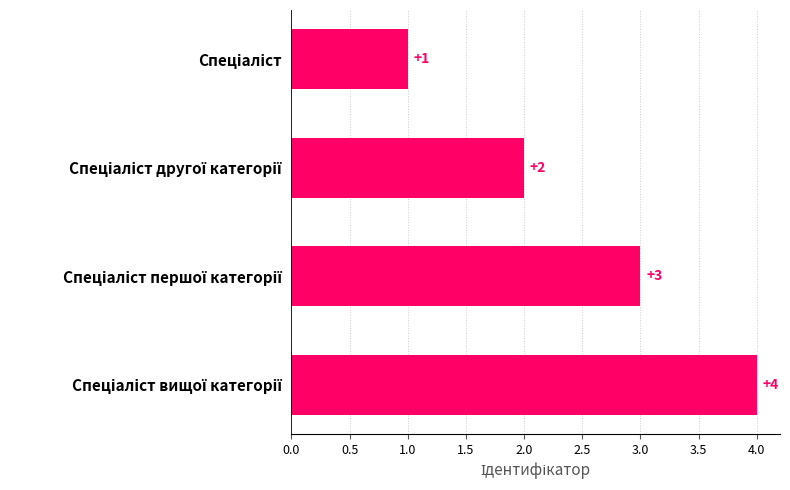

What is the value of the 2nd bar from the top?

2